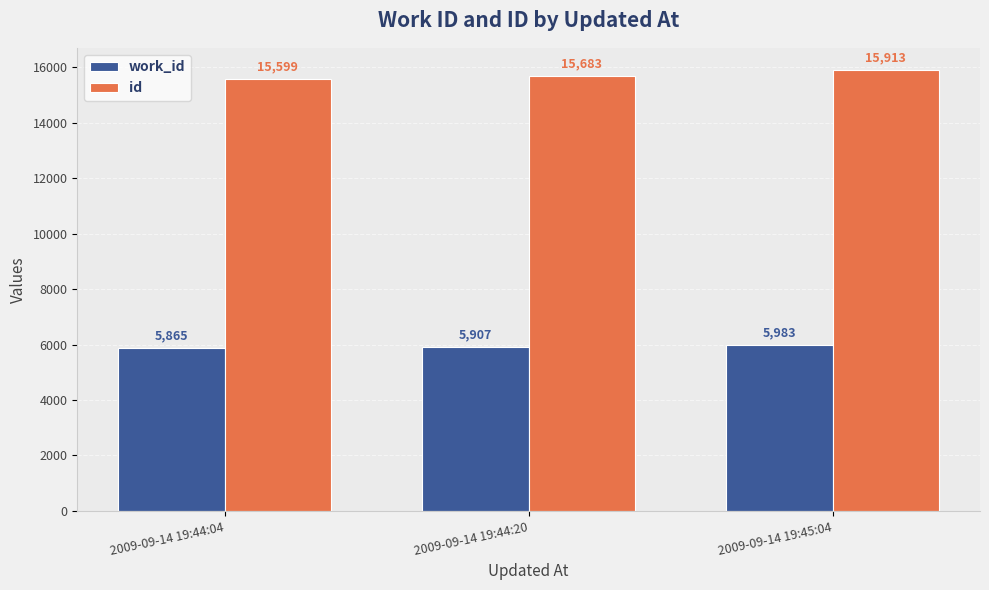

The value of id at 2009-09-14 19:44:20 is 15683. True or false?

True